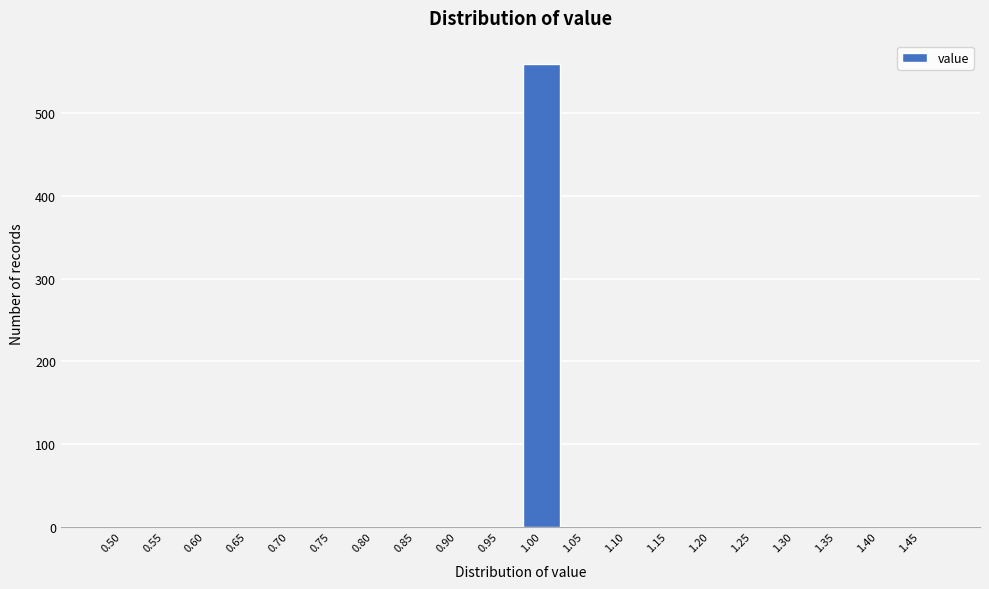

Reading left to right, transcribe all the data shown in this chart.

0.50=0	0.55=0	0.60=0	0.65=0	0.70=0	0.75=0	0.80=0	0.85=0	0.90=0	0.95=0	1.00=560	1.05=0	1.10=0	1.15=0	1.20=0	1.25=0	1.30=0	1.35=0	1.40=0	1.45=0